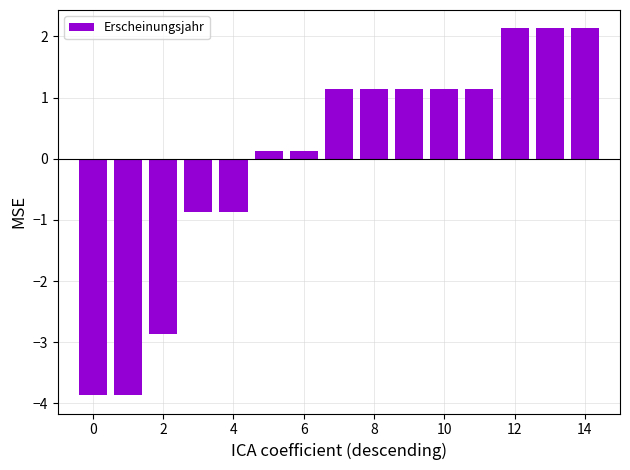

How many bars are there in total?

15